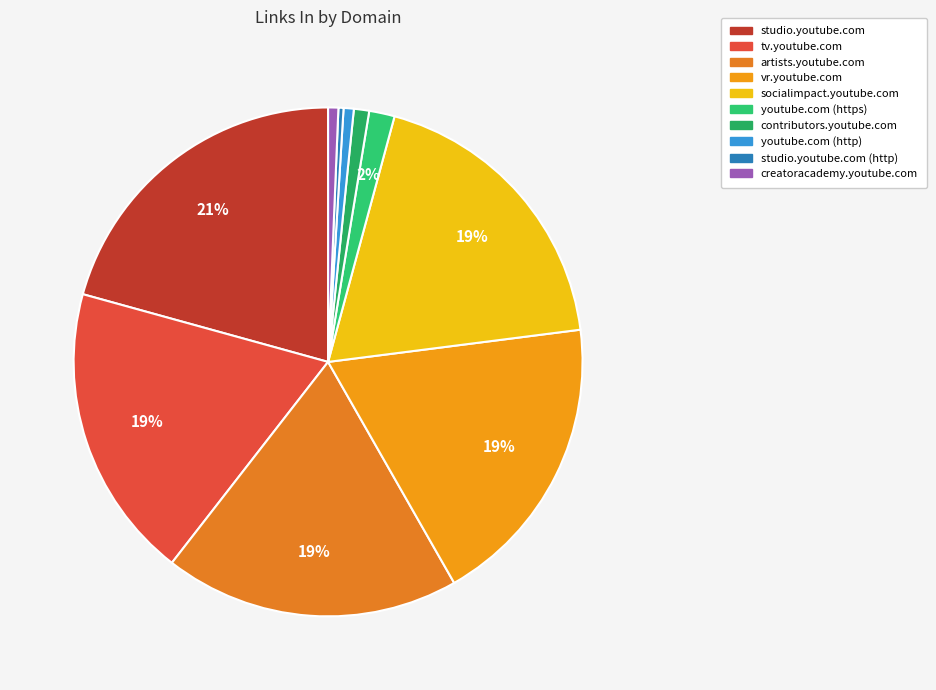

How many slices are in this pie chart?

10